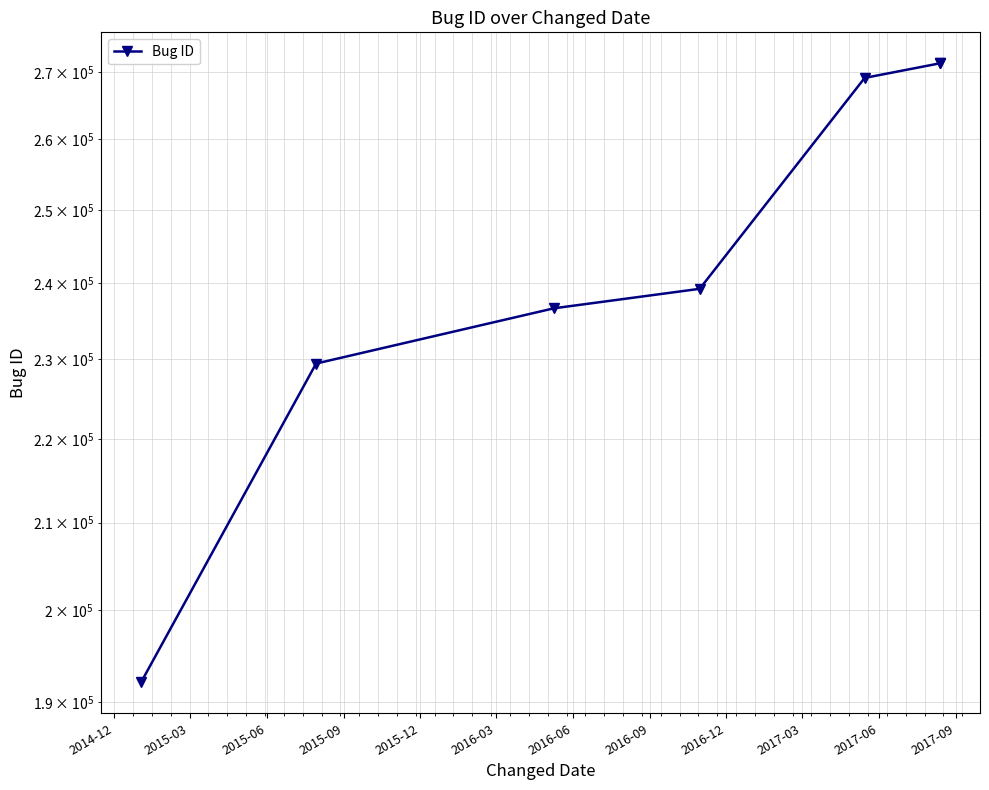

What is the minimum value shown in the chart?

192129